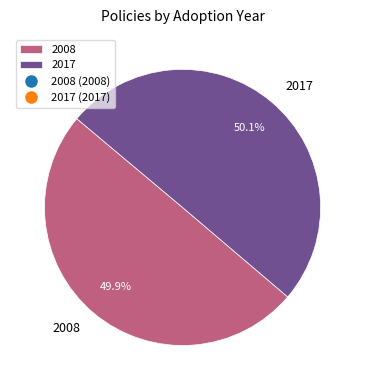

Count the number of slices in the pie.

2